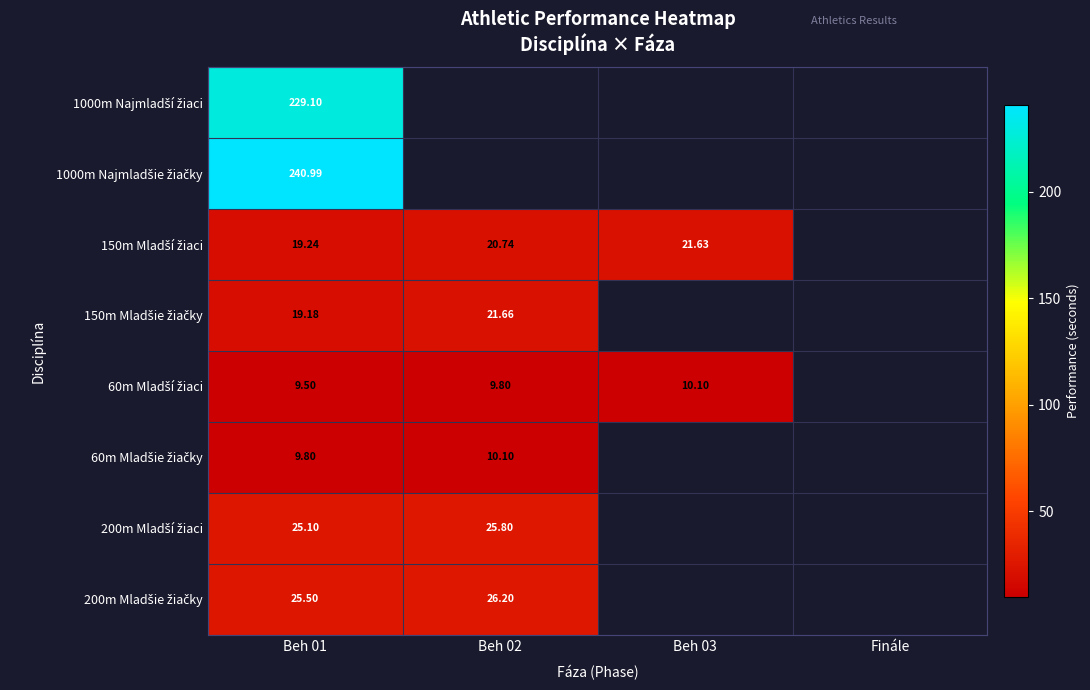

What is the difference between the maximum and minimum values in the 200m Mladší žiaci series?

0.7